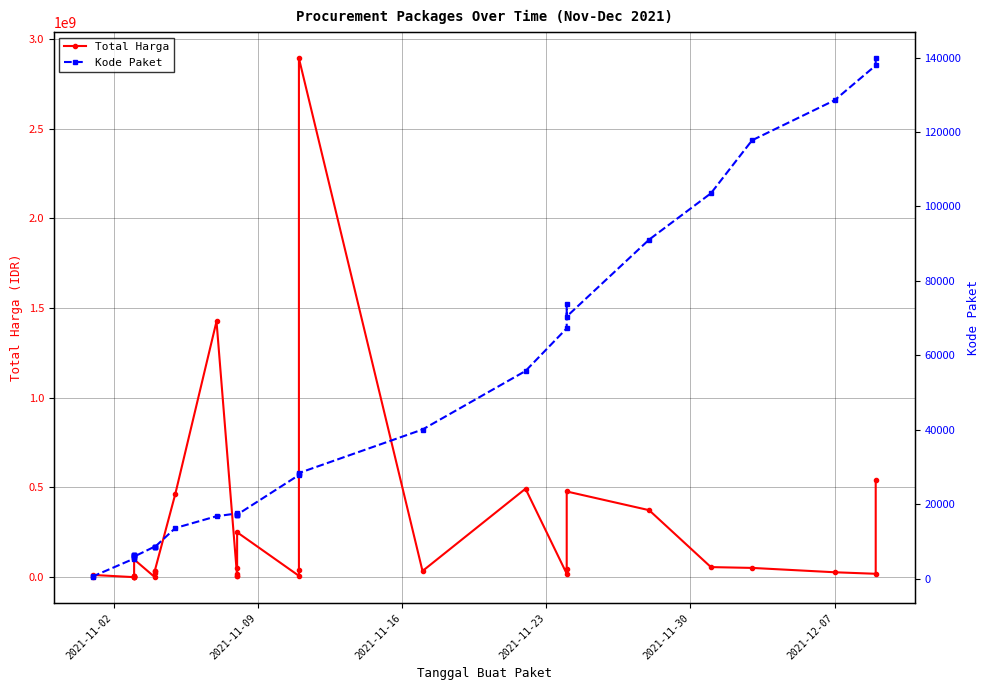

True or false: Kode Paket and Total Harga cross at least once.

False